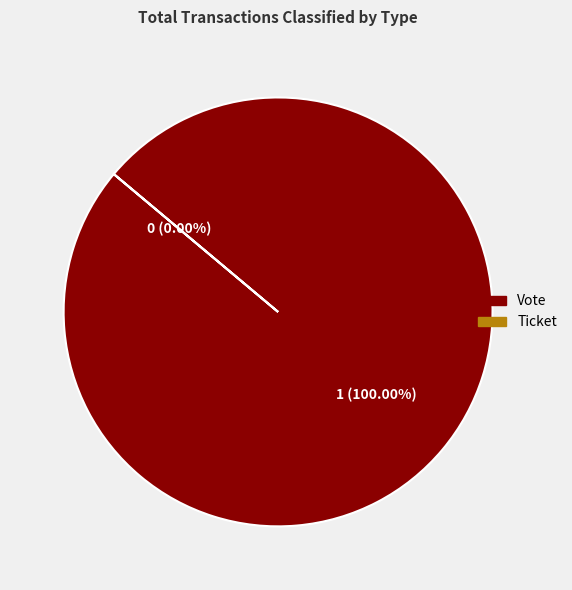

Combined, what portion of the pie is Ticket (io_index=0) and Vote (io_index=1)?

100.0%